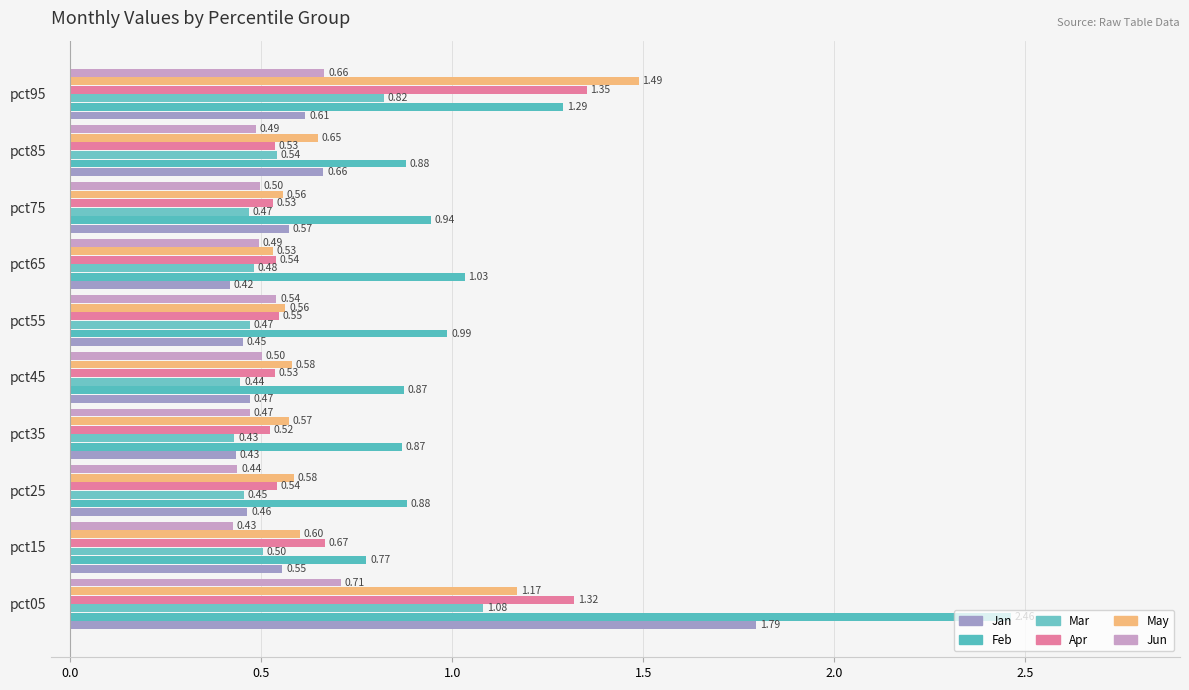

Count the number of data series in this chart.

6